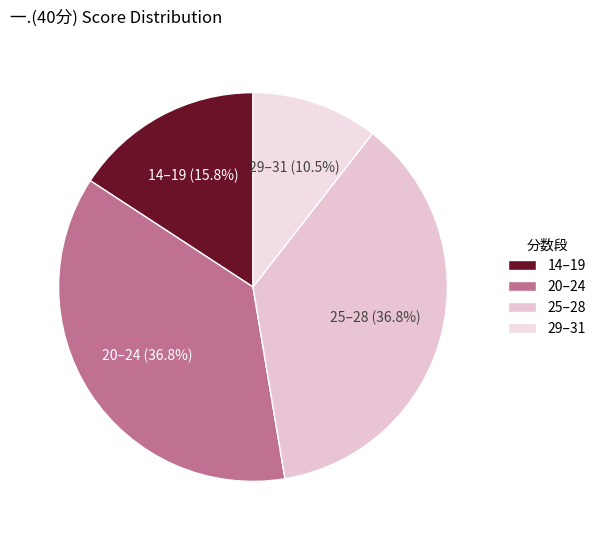

Is the sum of 14–19 and 25–28 greater than half?

Yes